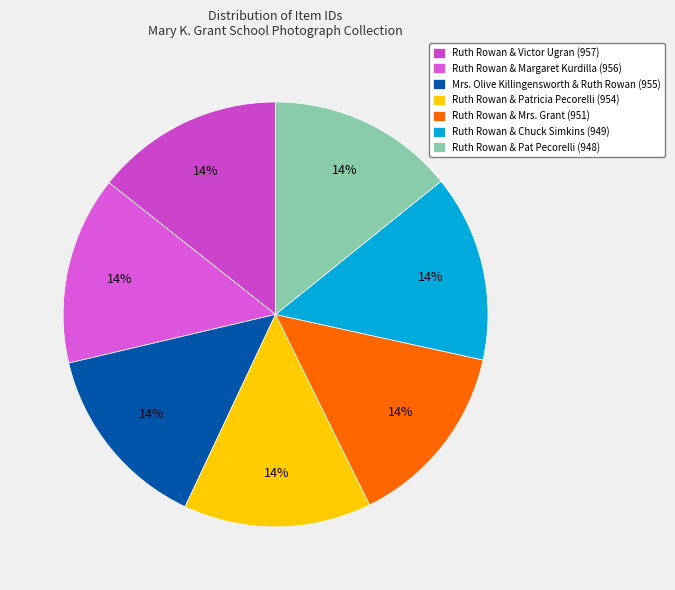

Count the number of slices in the pie.

7